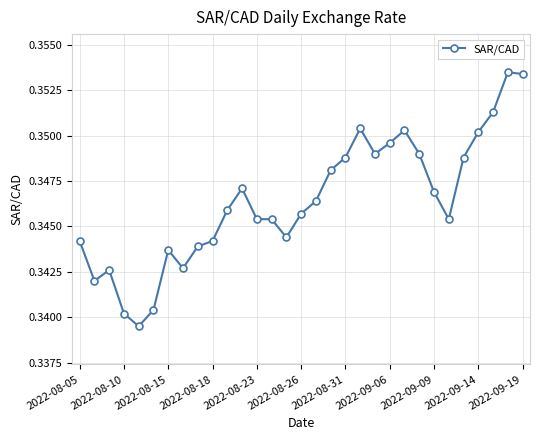

What is the sum of all values?

10.7